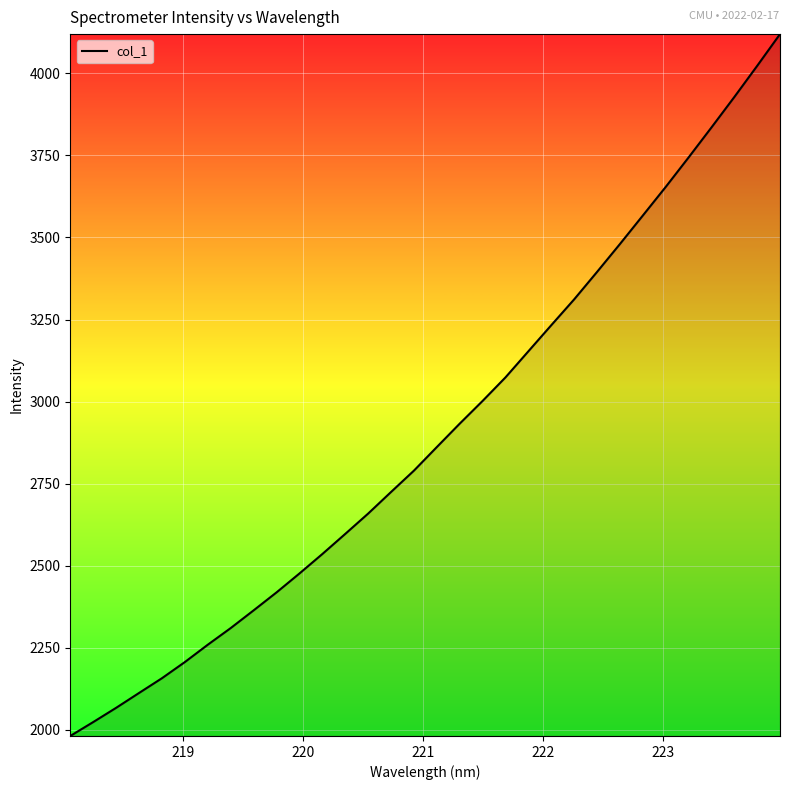

What is the difference between the maximum and minimum values?

2138.6